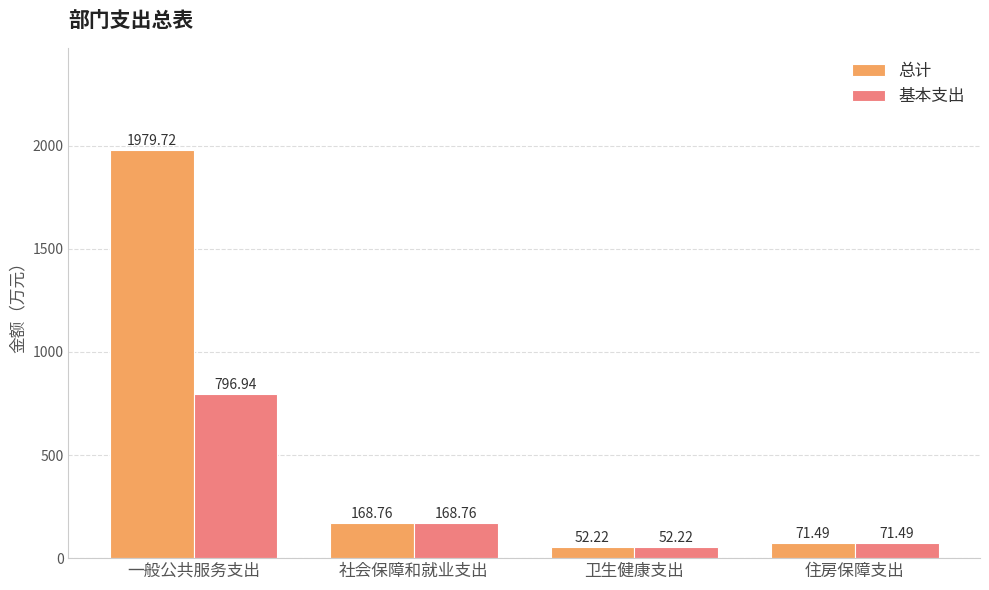

Reading left to right, transcribe all the data shown in this chart.

总计: 1979.7	168.8	52.2	71.5
基本支出: 796.9	168.8	52.2	71.5